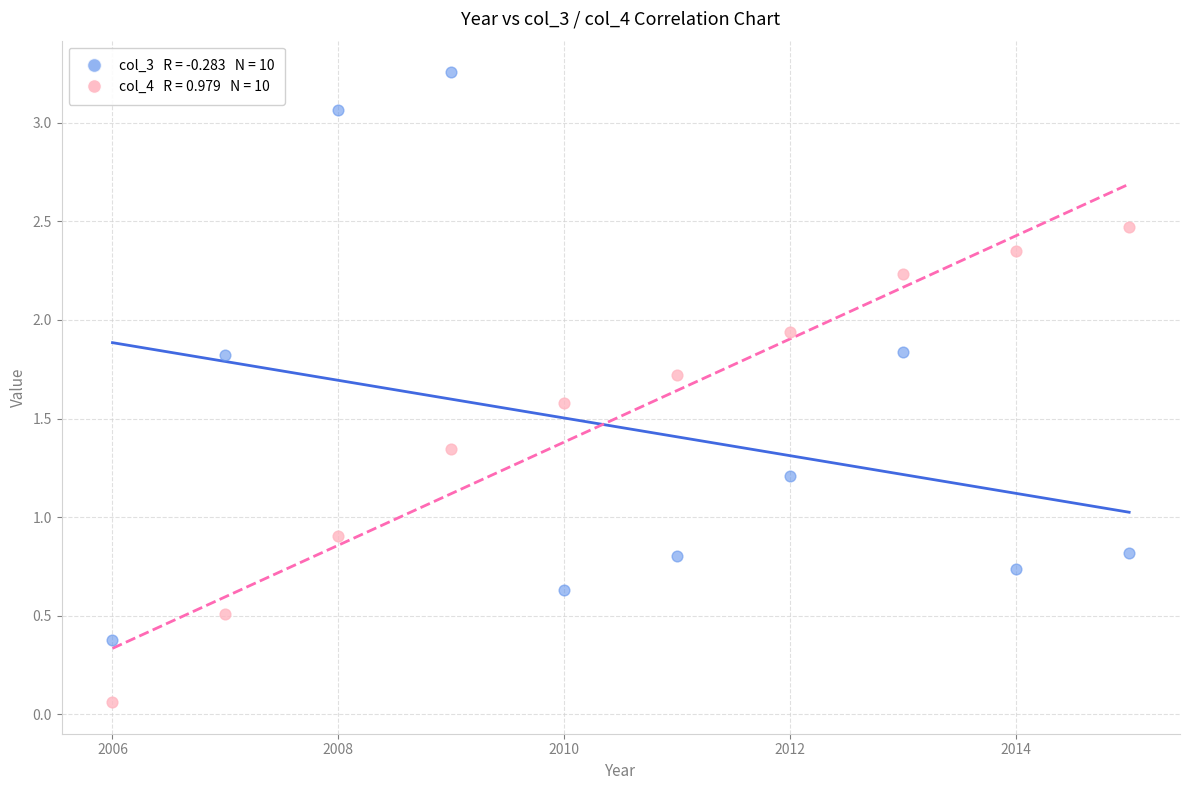

Across all series, what Y value is closest to 1?

0.9